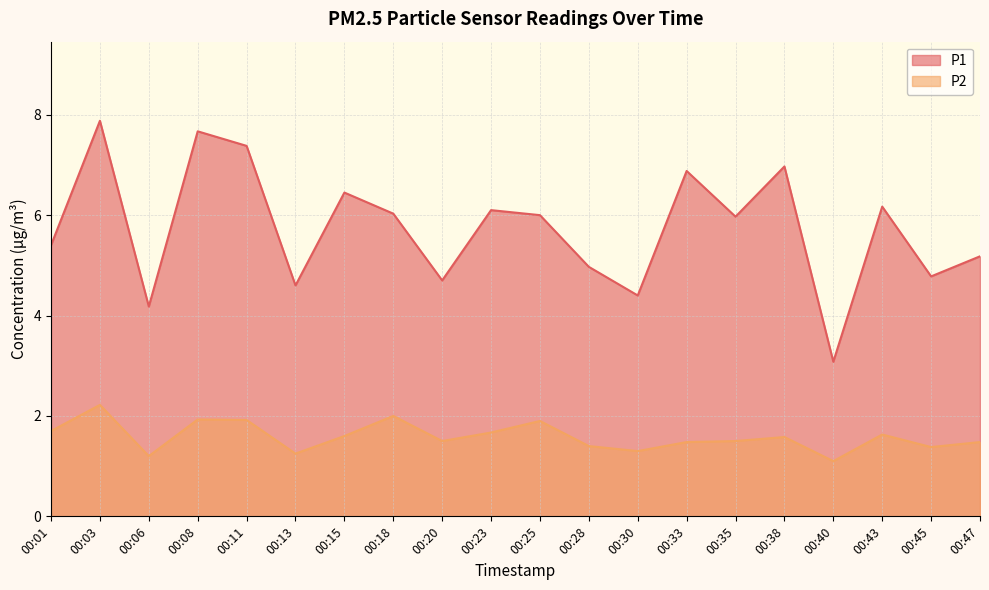

Reading left to right, list all the values displayed in this chart.

P1: 5.4	7.9	4.2	7.7	7.4	4.6	6.5	6.0	4.7	6.1	6.0	5.0	4.4	6.9	6.0	7.0	3.1	6.2	4.8	5.2
P2: 1.7	2.2	1.2	1.9	1.9	1.2	1.6	2.0	1.5	1.7	1.9	1.4	1.3	1.5	1.5	1.6	1.1	1.6	1.4	1.5